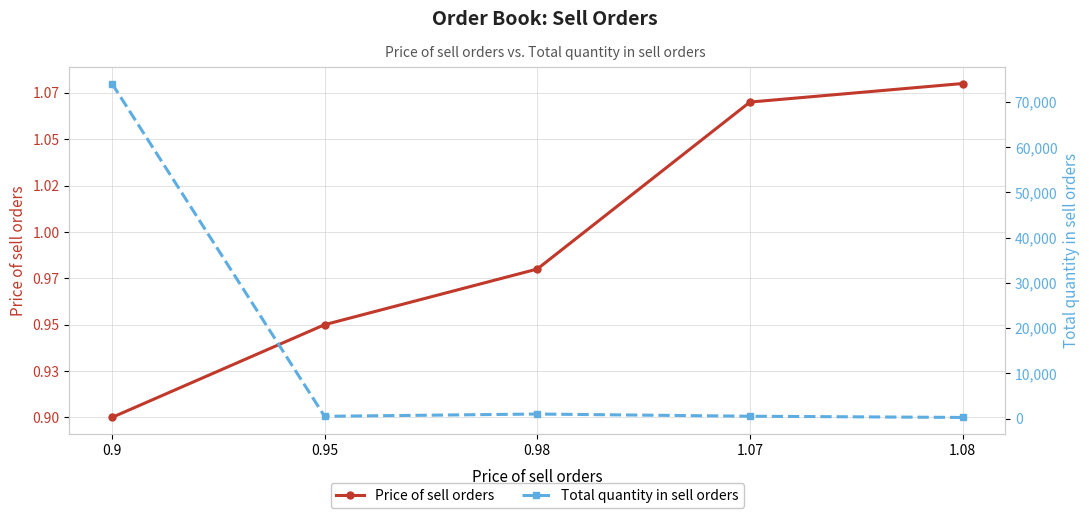

The value of Price of sell orders at 1.07 is 1.1. True or false?

True